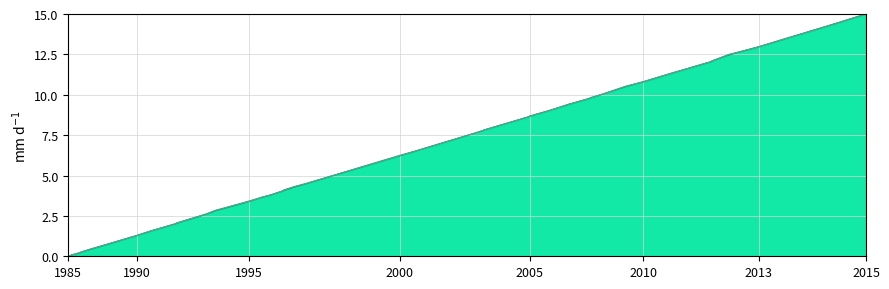

At how many categories does at least one series exceed 0?

39